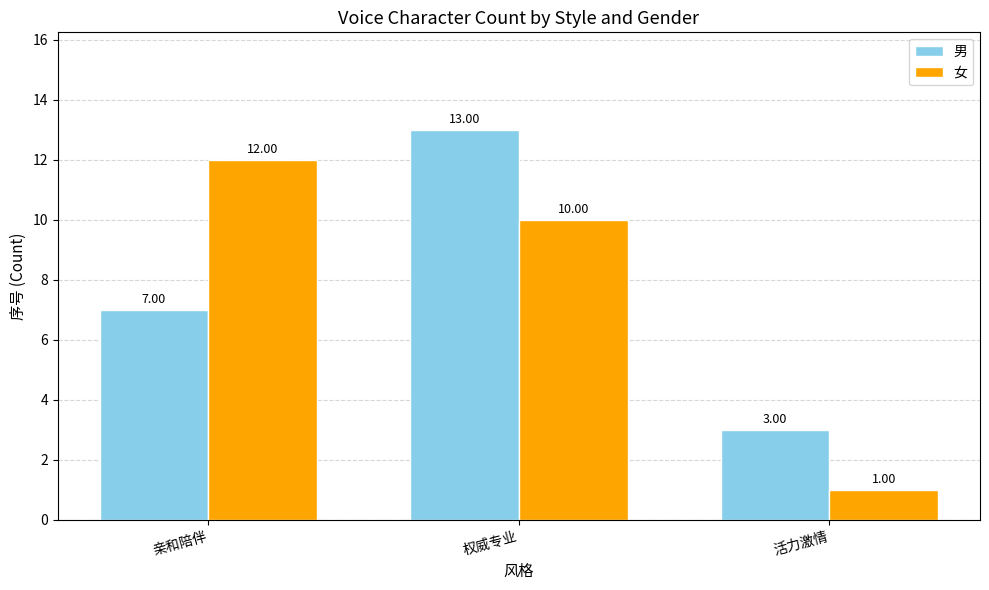

What is the greatest value displayed?

13